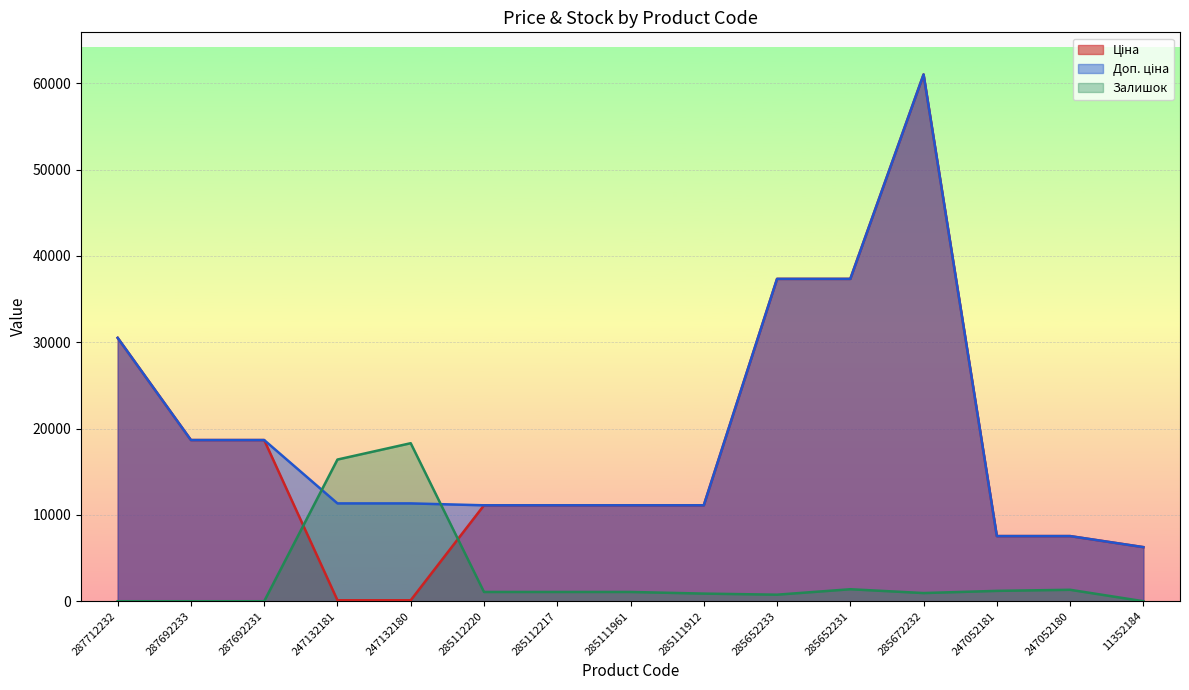

Where is the first local maximum for Залишок?

247132180